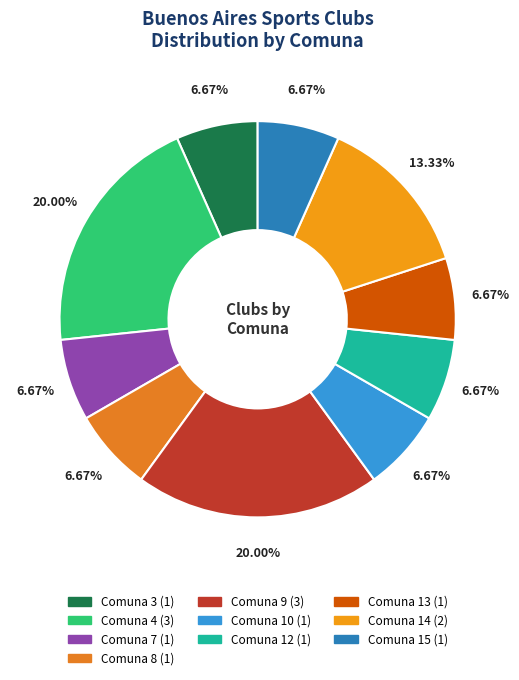

Count the number of slices in the pie.

10